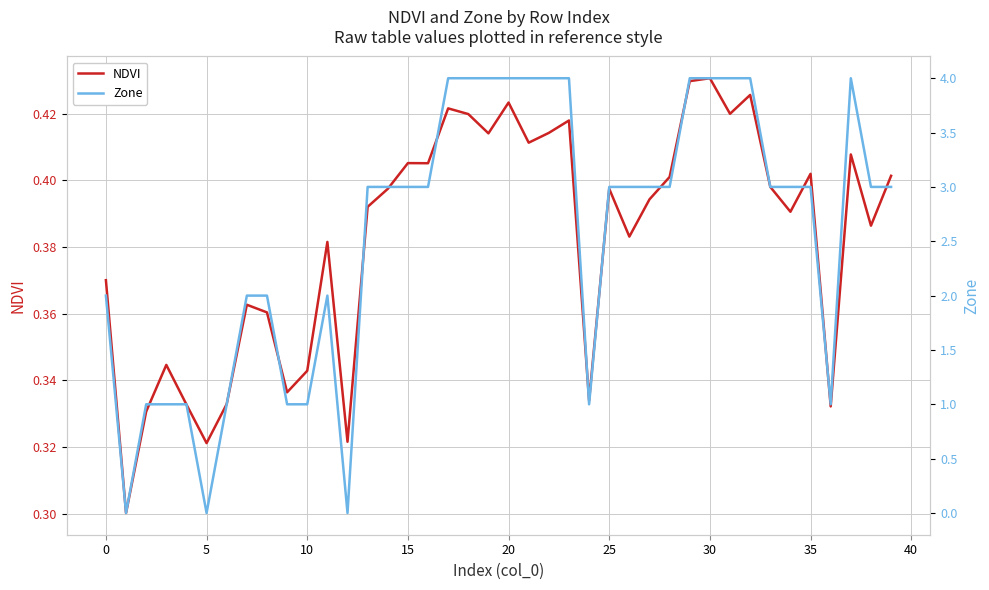

True or false: NDVI has a value of 0.4 at 38.

True